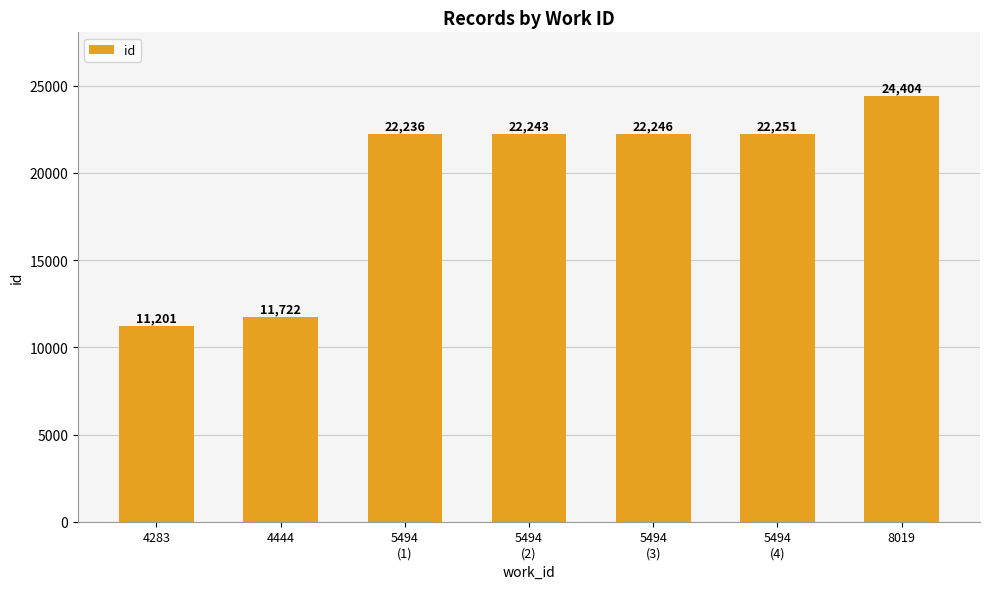

What is the sum of the values at 4444 and 8019?

36126